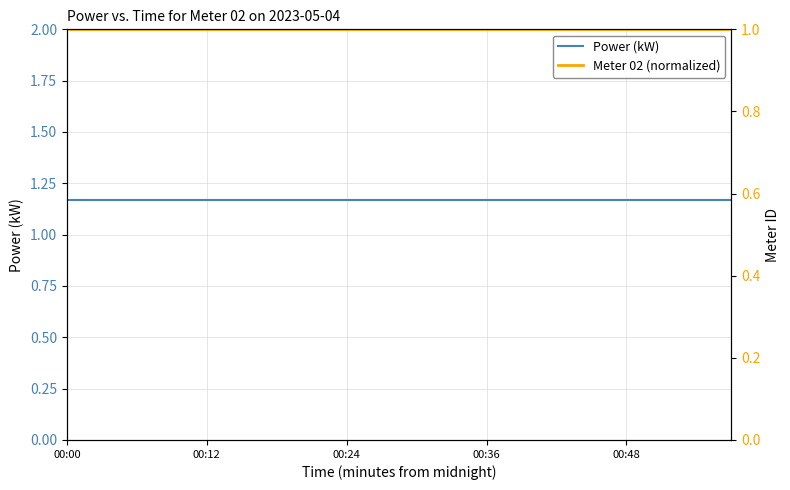

True or false: Power (kW) and Meter 02 (normalized) intersect in this chart.

False